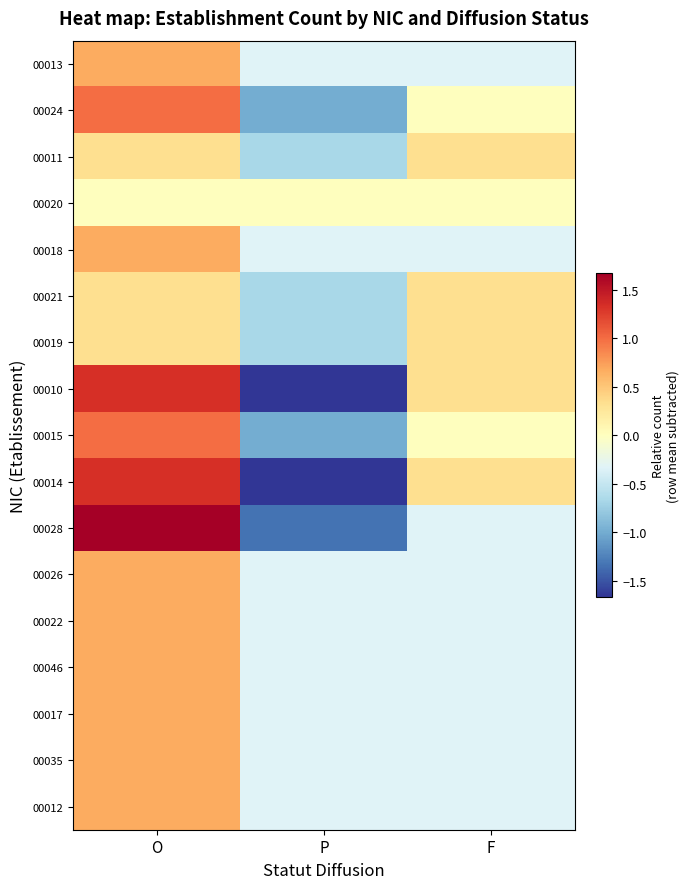

Reading right to left, transcribe all the data shown in this chart.

00013: F=-0.3	P=-0.3	O=0.7
00024: F=0.0	P=-1.0	O=1.0
00011: F=0.3	P=-0.7	O=0.3
00020: F=0.0	P=0.0	O=0.0
00018: F=-0.3	P=-0.3	O=0.7
00021: F=0.3	P=-0.7	O=0.3
00019: F=0.3	P=-0.7	O=0.3
00010: F=0.3	P=-1.7	O=1.3
00015: F=0.0	P=-1.0	O=1.0
00014: F=0.3	P=-1.7	O=1.3
00028: F=-0.3	P=-1.3	O=1.7
00026: F=-0.3	P=-0.3	O=0.7
00022: F=-0.3	P=-0.3	O=0.7
00046: F=-0.3	P=-0.3	O=0.7
00017: F=-0.3	P=-0.3	O=0.7
00035: F=-0.3	P=-0.3	O=0.7
00012: F=-0.3	P=-0.3	O=0.7